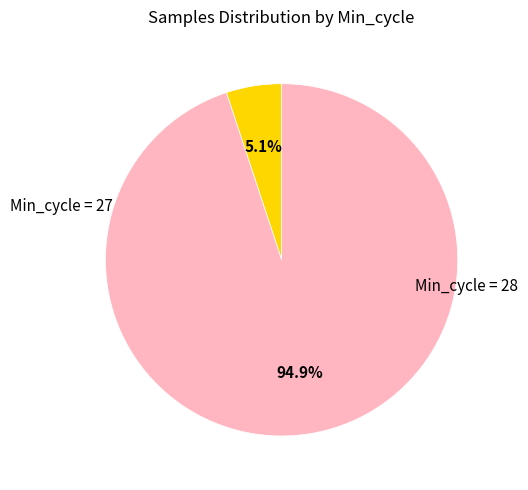

Is there a majority slice in this chart?

Yes